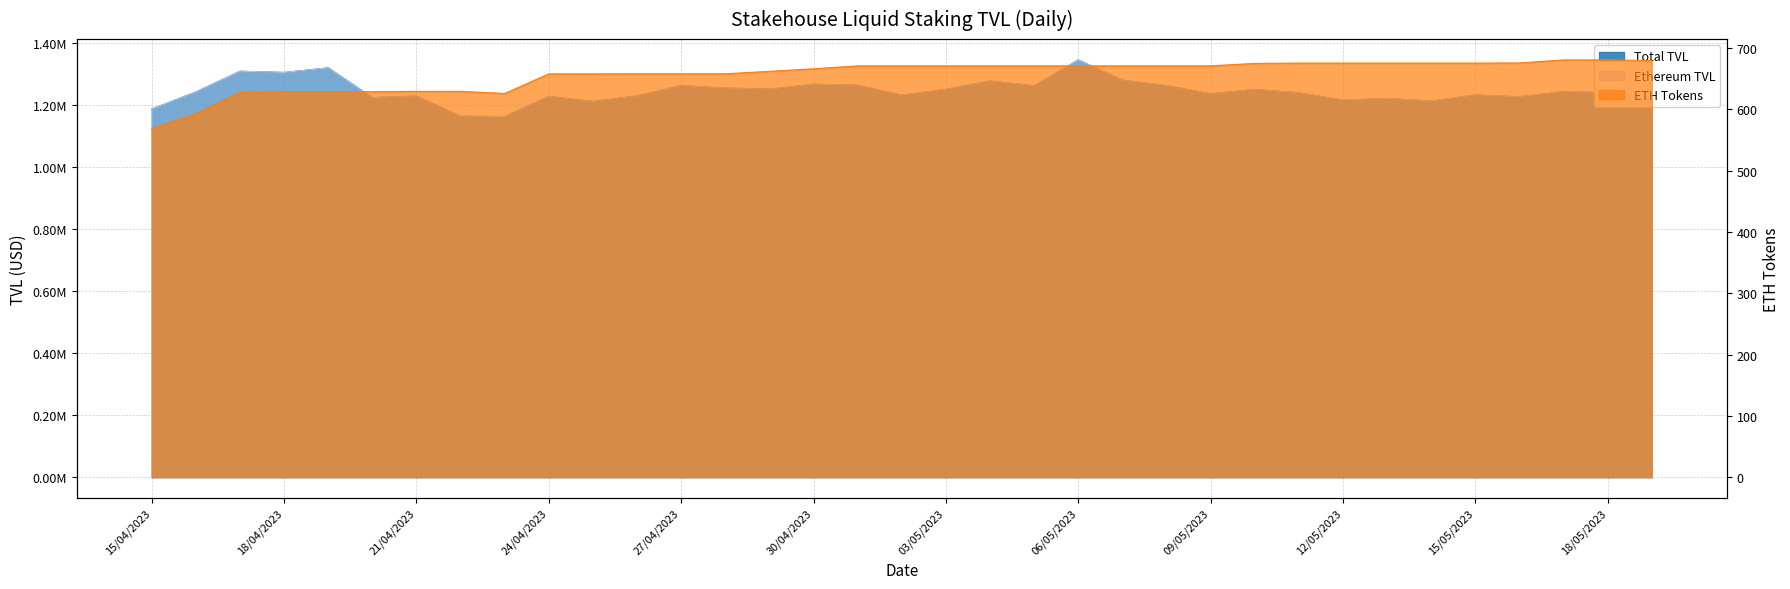

Reading right to left, extract all data points from this chart.

Total TVL: 1225702.6	1239703.6	1242998.1	1226644.5	1232516.0	1212481.5	1221296.4	1216176.3	1239642.2	1250212.7	1236382.5	1262684.7	1280364.8	1345536.5	1261718.5	1277513.2	1250801.7	1231632.0	1263872.3	1266928.5	1251065.3	1254719.0	1262588.9	1229595.6	1211427.7	1227921.7	1162872.9	1163787.3	1228894.9	1223875.0	1319889.9	1305111.6	1309044.9	1242214.8	1187098.4
Ethereum TVL: 1225702.6	1239703.6	1242998.1	1226644.5	1232516.0	1212481.5	1221296.4	1216176.3	1239642.2	1250212.7	1236382.5	1262684.7	1280364.8	1345536.5	1261718.5	1277513.2	1250801.7	1231632.0	1263872.3	1266928.5	1251065.3	1254719.0	1262588.9	1229595.6	1211427.7	1227921.7	1162872.9	1163787.3	1228894.9	1223875.0	1319889.9	1305111.6	1309044.9	1242214.8	1187098.4
ETH Tokens: 679.7	680.7	680.7	675.7	675.5	675.5	675.5	675.5	675.5	675.0	671.0	671.0	671.0	671.0	671.0	671.0	671.0	671.0	671.0	666.2	662.0	658.0	658.0	658.0	657.9	657.9	625.9	629.4	629.4	628.9	628.9	628.9	627.9	592.9	568.9